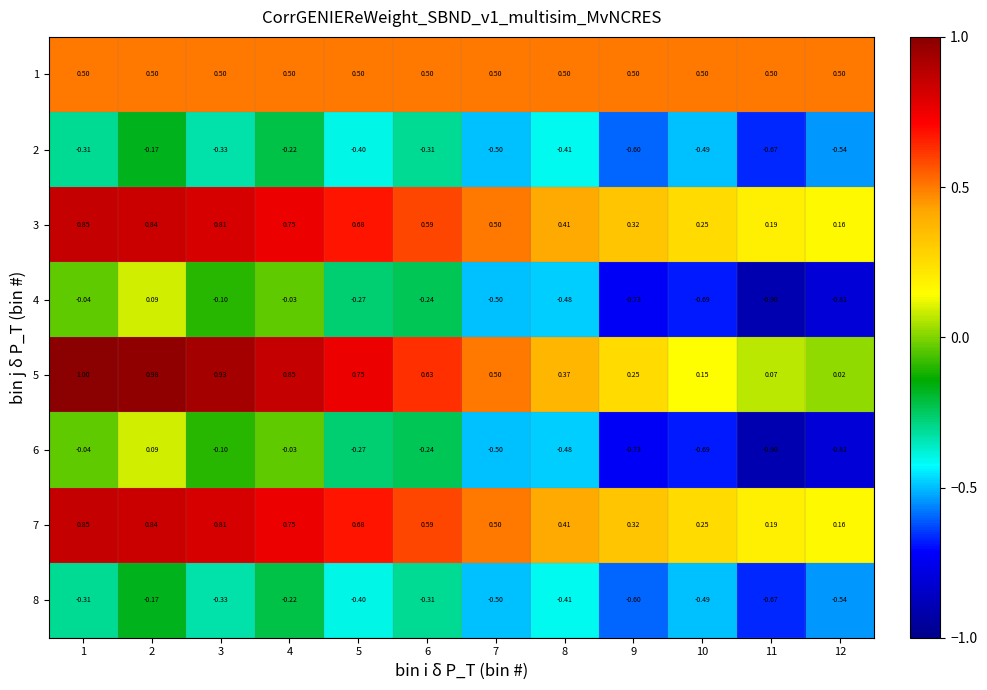

What is the total value across all series at 4?

2.4